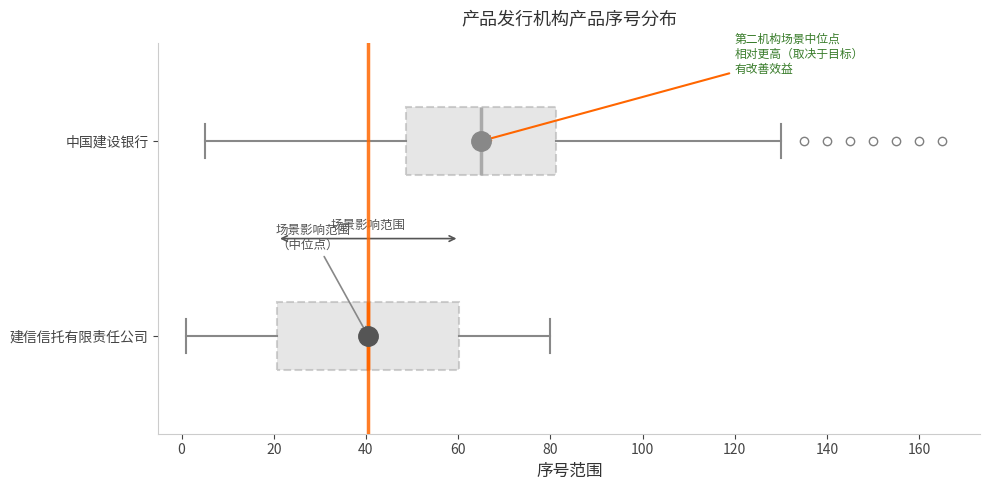

Where does the median line of the box for 中国建设银行 sit on the x-axis? The values are not printed on the chart, so give them approximately, as read against the axis.

66